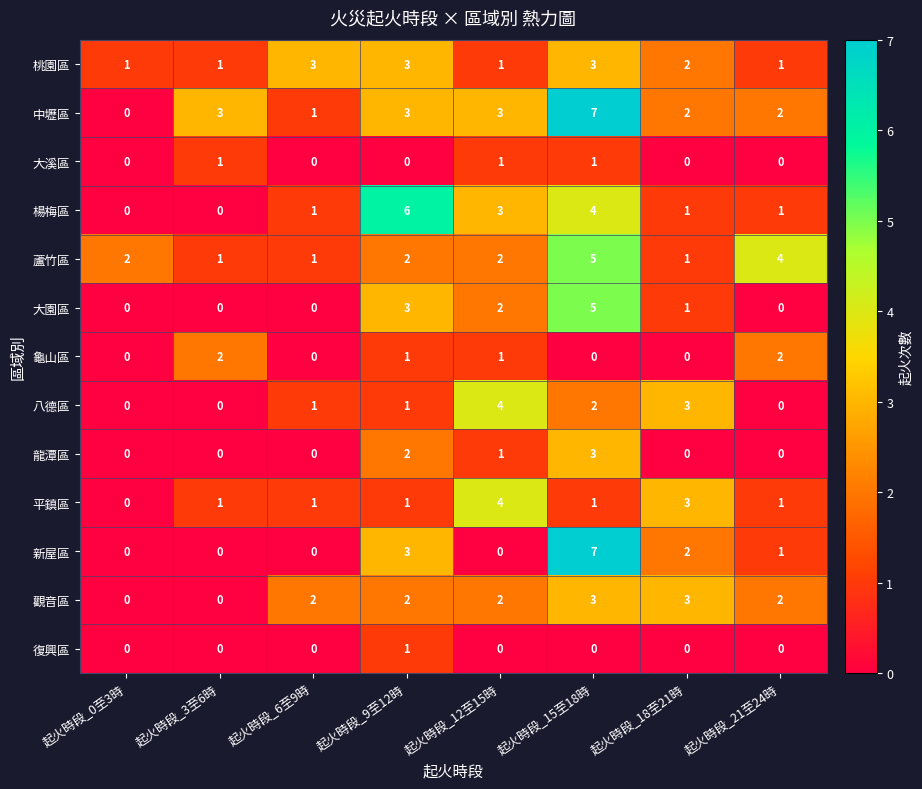

At which category is the sum across all series the highest?

起火時段_15至18時